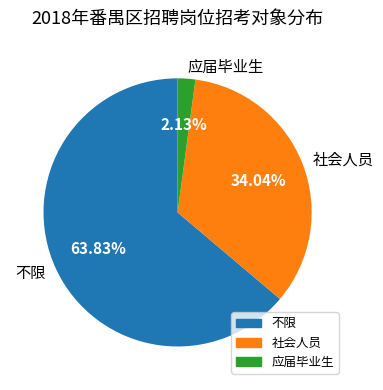

Rank the categories by value from highest to lowest.

不限, 社会人员, 应届毕业生